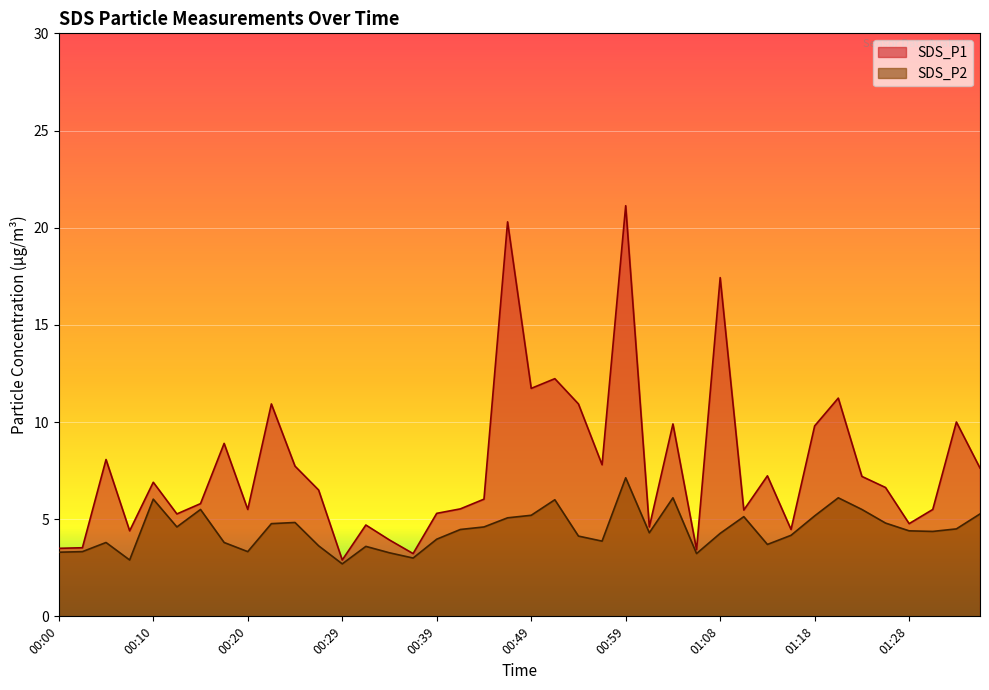

The value of SDS_P1 at 00:51 is 12.2. True or false?

True